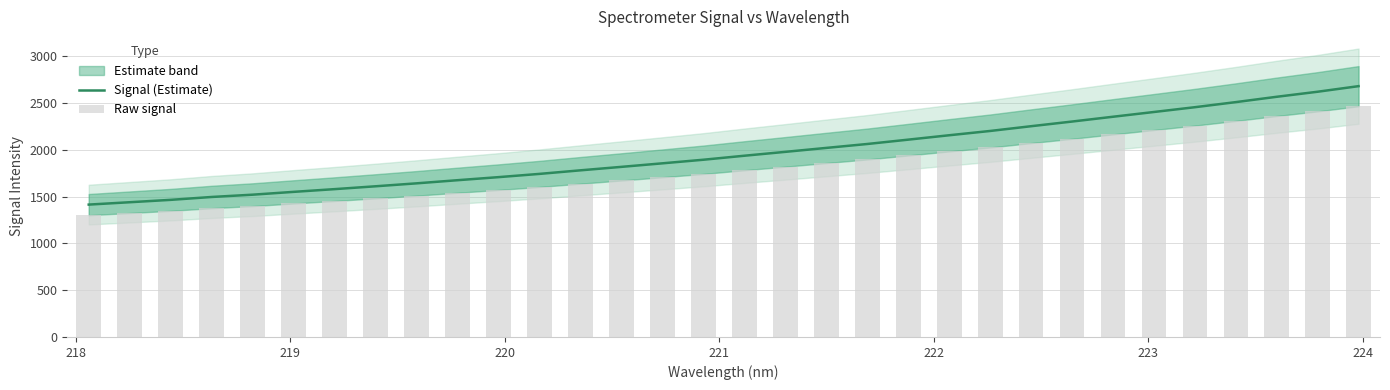

What is the minimum value for Signal (Estimate)?

1415.5